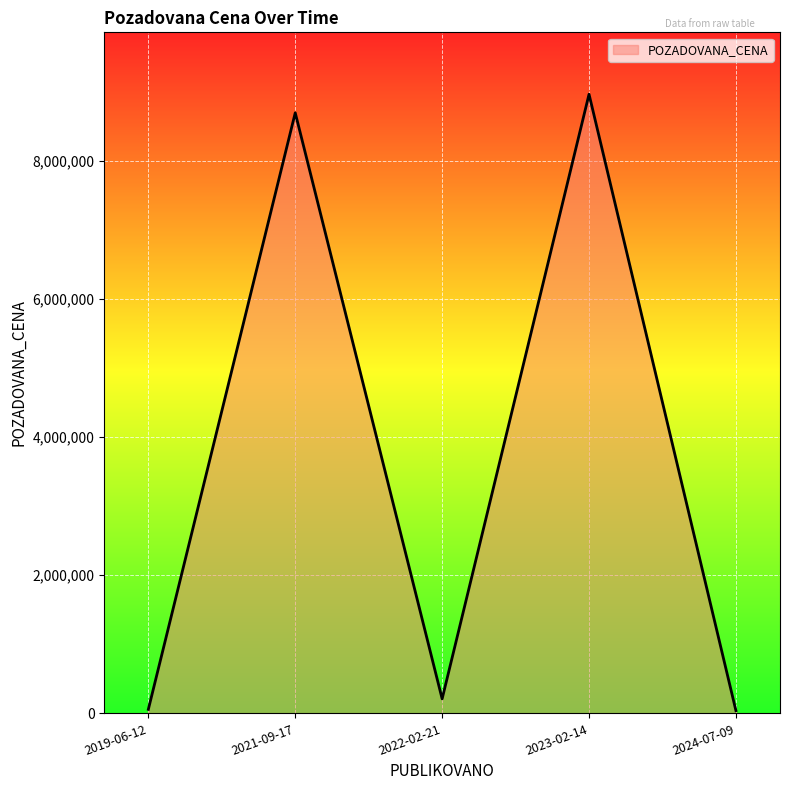

Between 2022-02-21 and 2023-02-14, which is larger?

2023-02-14